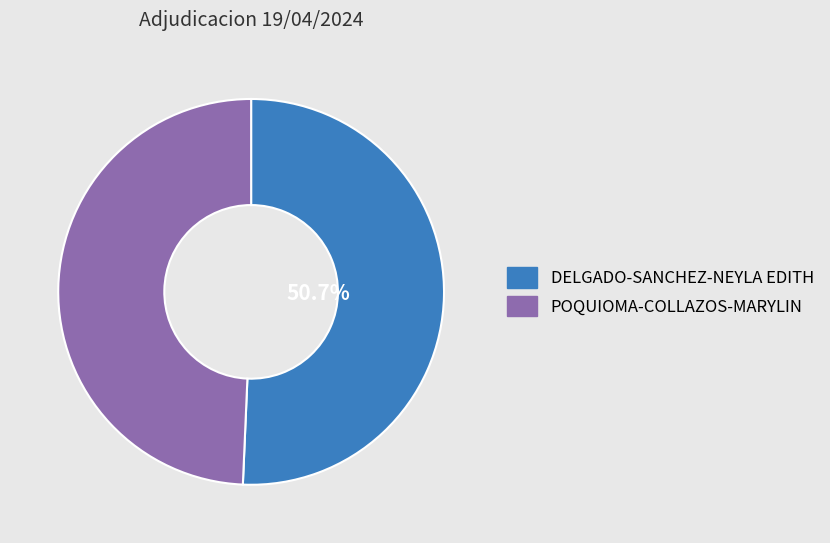

Count the number of slices in the pie.

2